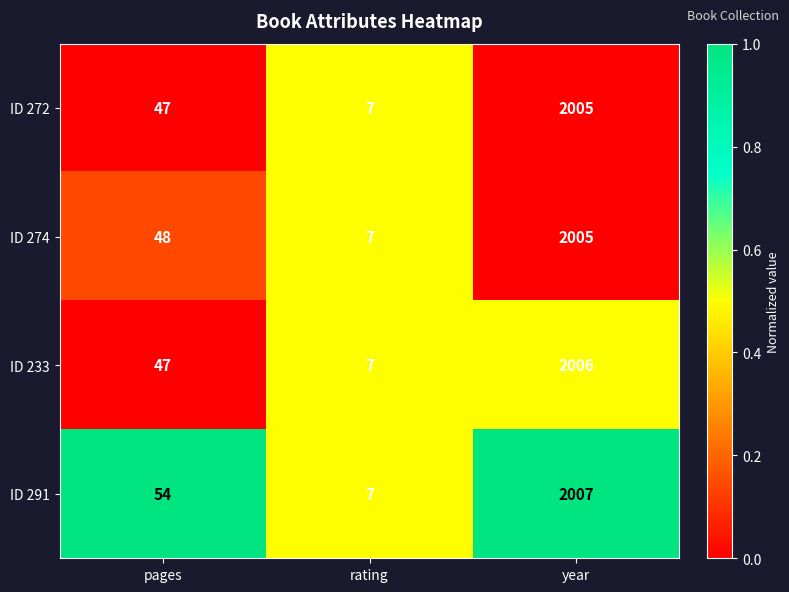

Reading right to left, what are all the values shown in this chart?

ID 272: year=2005	rating=7	pages=47
ID 274: year=2005	rating=7	pages=48
ID 233: year=2006	rating=7	pages=47
ID 291: year=2007	rating=7	pages=54